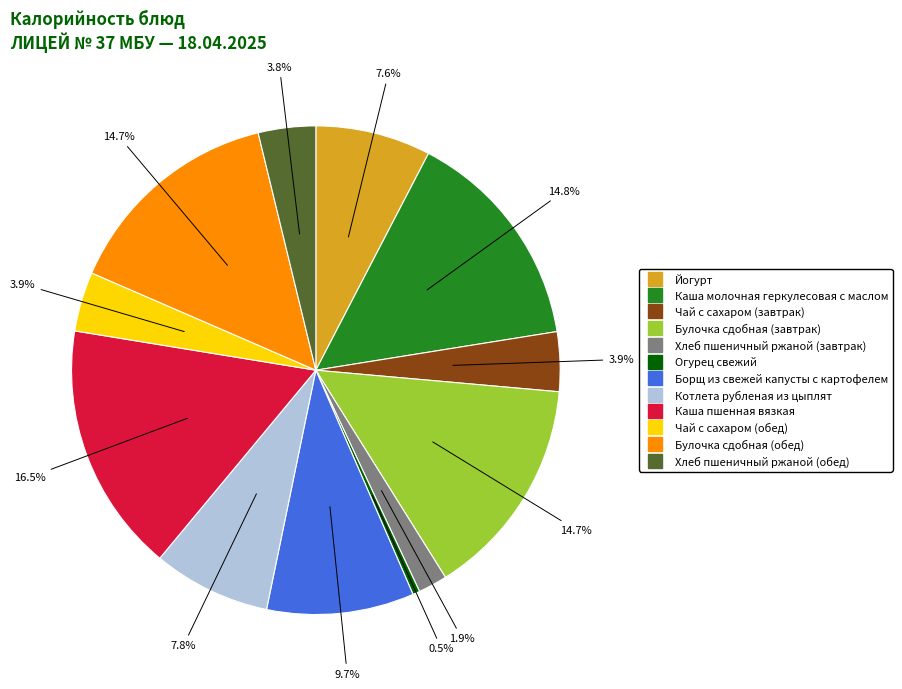

To the nearest percent, what percentage of the pie is Хлеб пшеничный ржаной (обед)?

4%